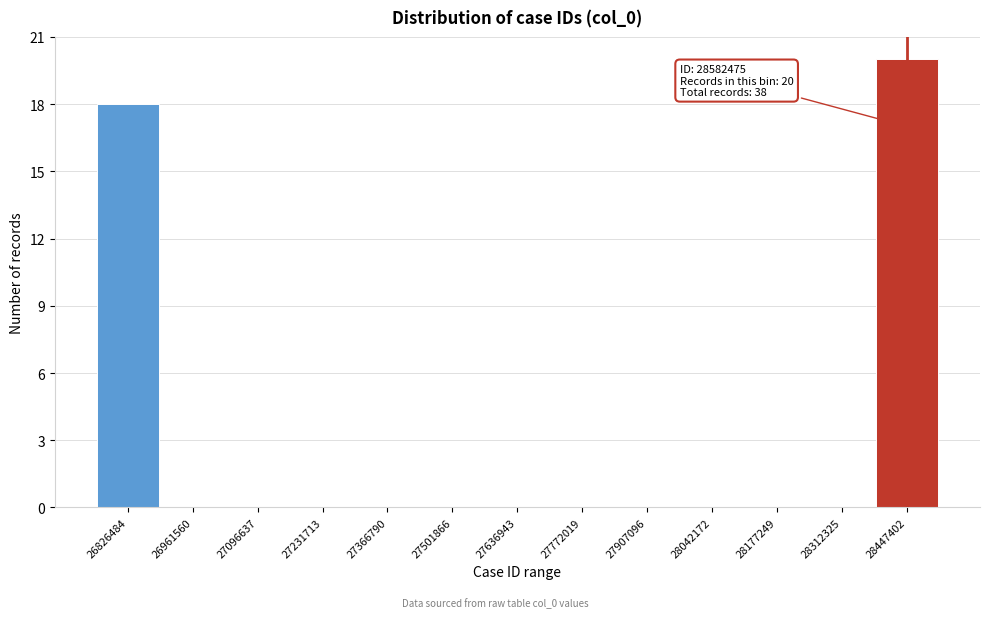

Reading right to left, list all the values displayed in this chart.

28447402=20	28312325=0	28177249=0	28042172=0	27907096=0	27772019=0	27636943=0	27501866=0	27366790=0	27231713=0	27096637=0	26961560=0	26826484=18